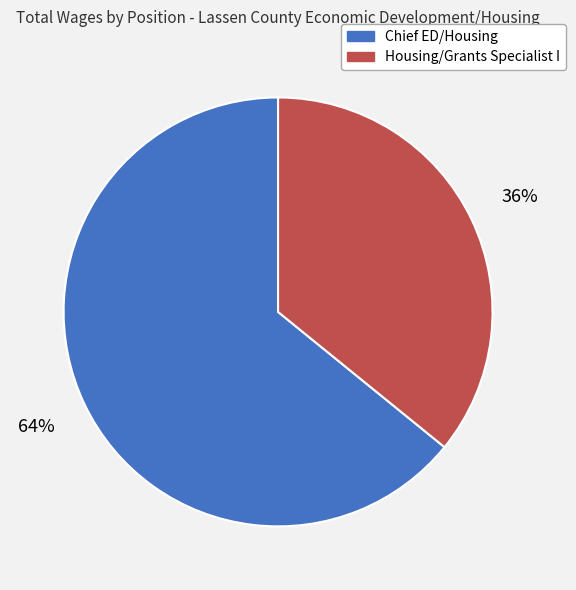

Does Housing/Grants Specialist I account for over 50% of the chart?

No